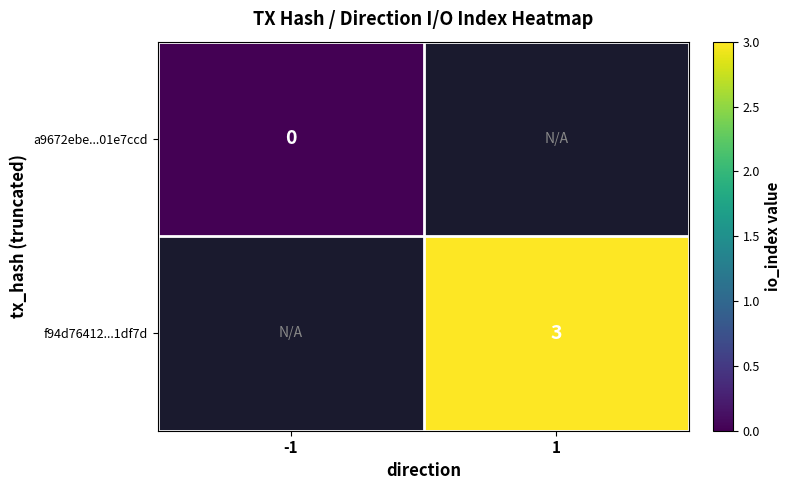

Is it true that f94d76412...1df7d equals 3 at 1?

True